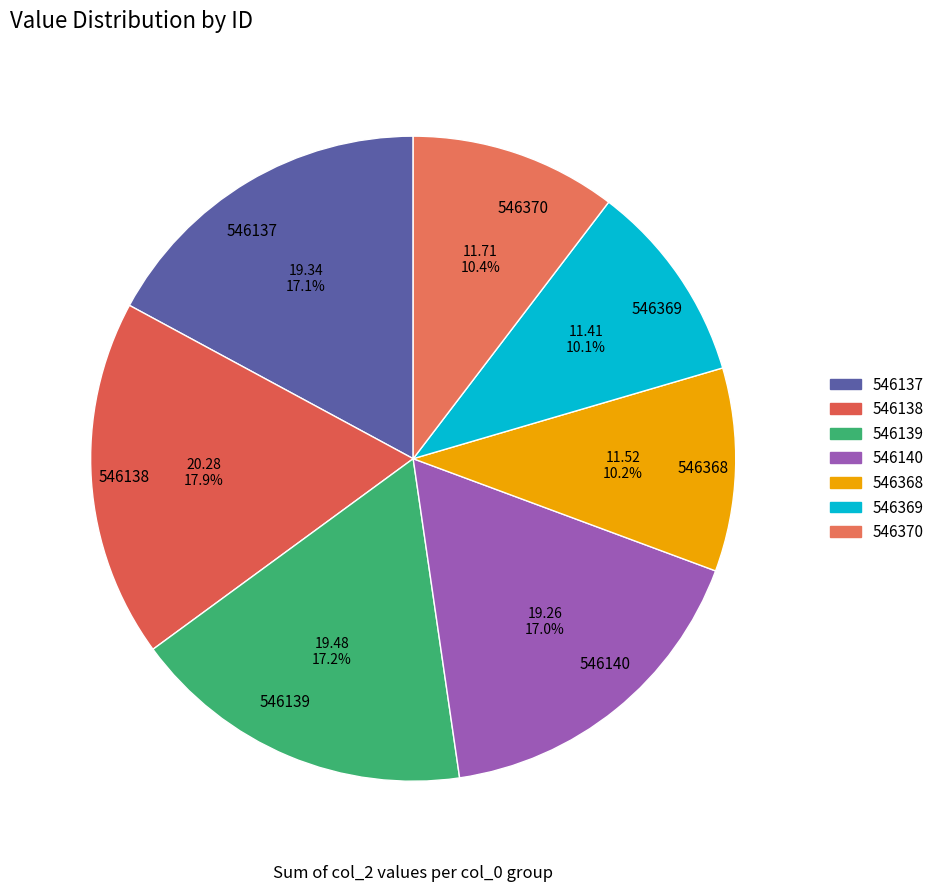

To the nearest percent, what portion does 546140 represent?

17%